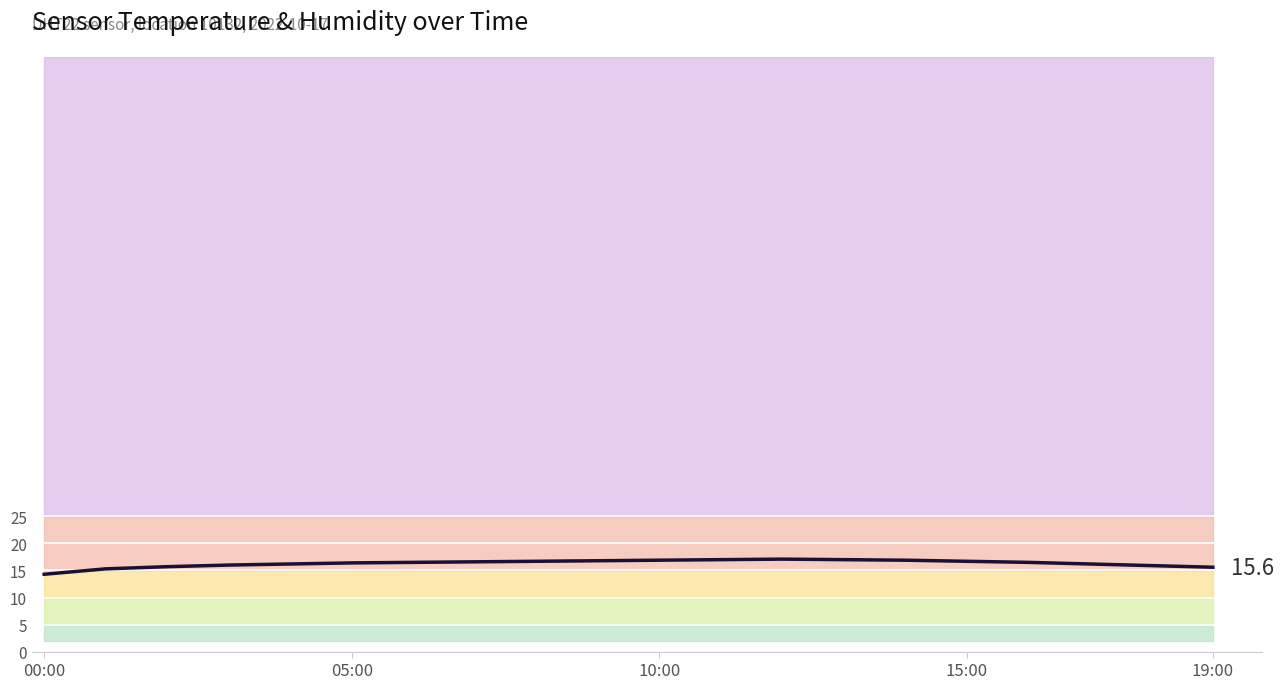

At which category does the chart reach its peak across all series?

12